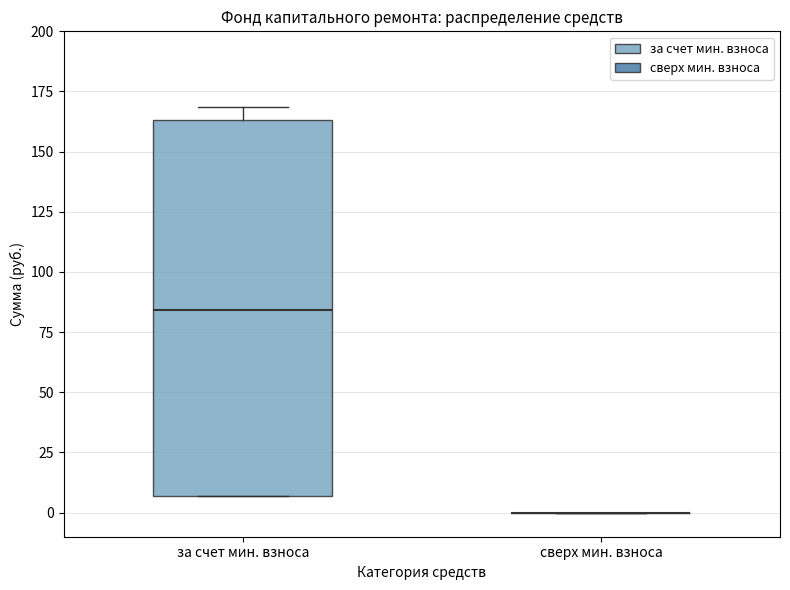

Which box is the tallest, from its lower edge to its upper edge?

за счет мин. взноса